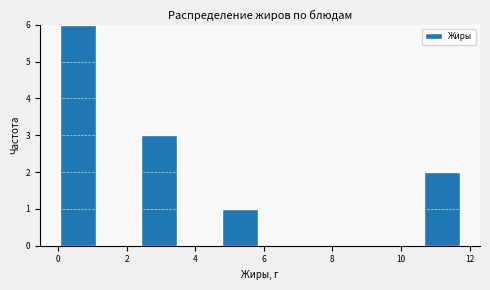

Reading left to right, transcribe this chart: for each bar, give the range it covers on the x-axis and its height. Neither the bar edges nor the heights are printed on the chart, so give them approximately, as read against the axes.

0.0 to 1.2: 6
1.2 to 2.4: 0
2.4 to 3.6: 3
3.6 to 4.8: 0
4.8 to 5.8: 1
5.8 to 7.0: 0
7.0 to 8.2: 0
8.2 to 9.4: 0
9.4 to 10.6: 0
10.6 to 11.8: 2